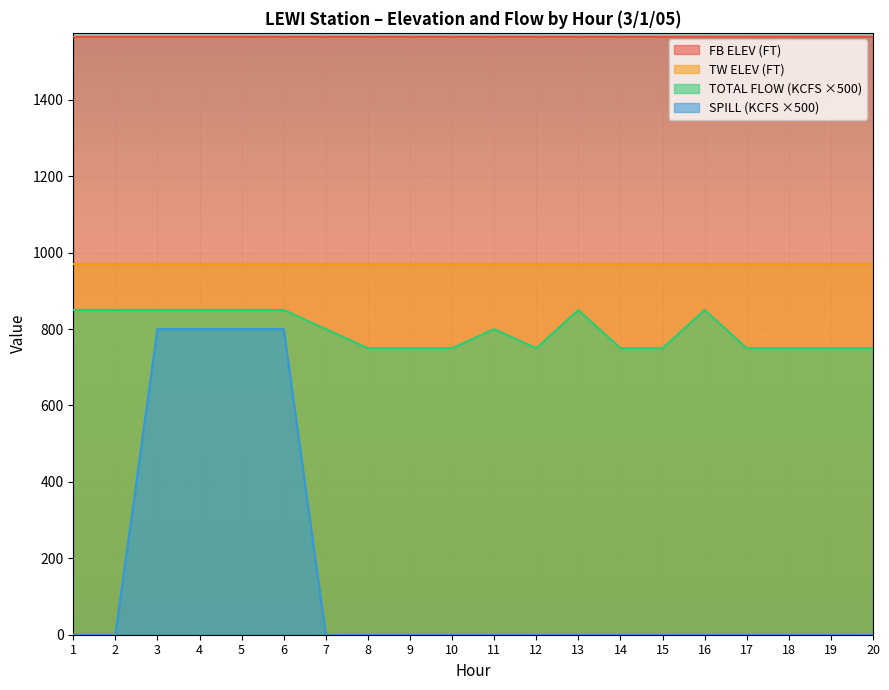

What is the sum of all SPILL values?

3200.0